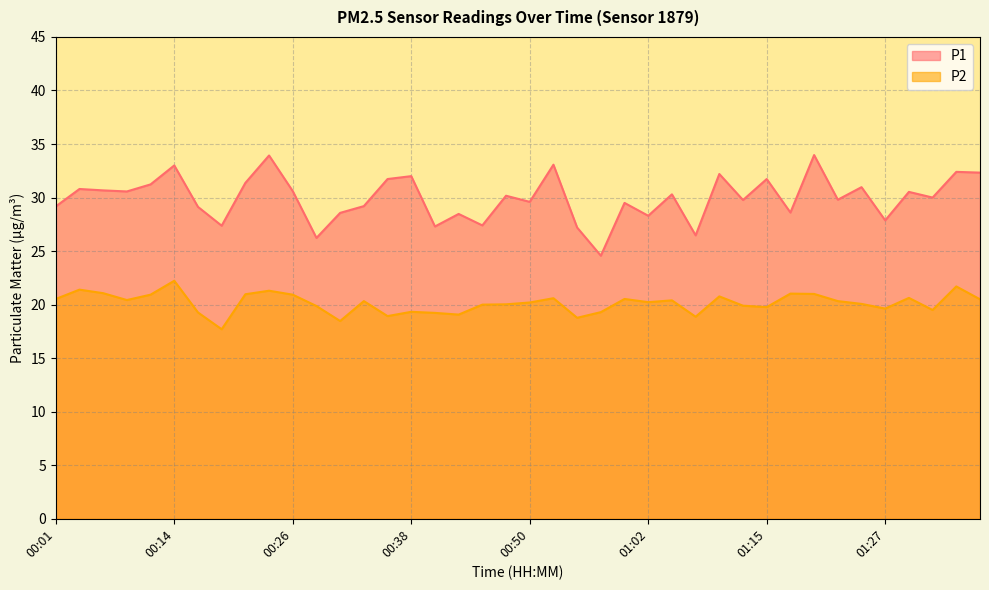

What is the difference between the second highest and minimum values in the P1 series?

9.4